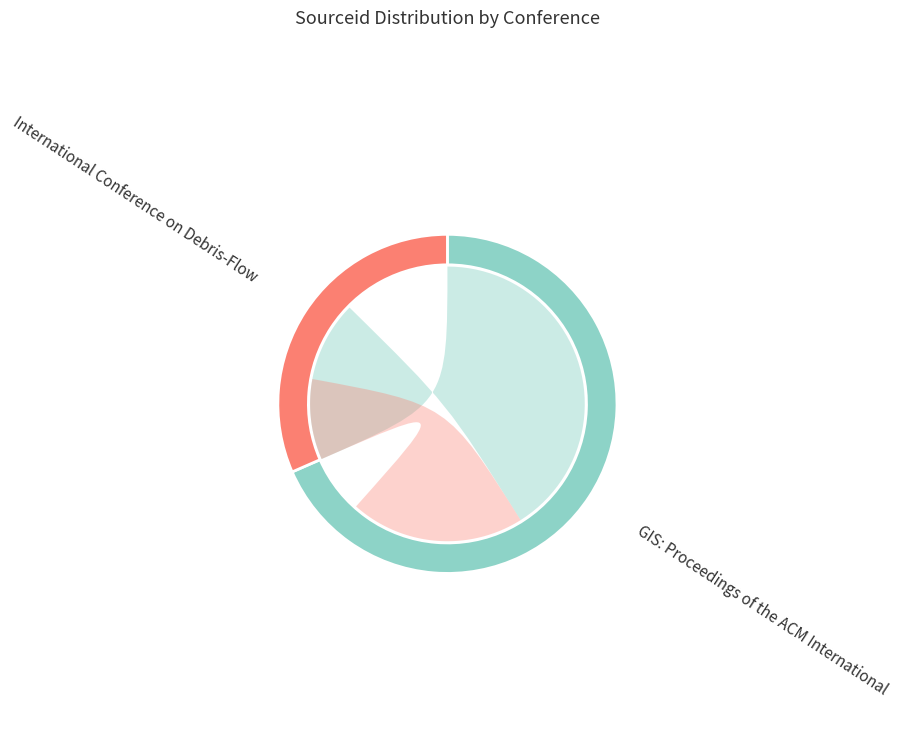

Does any single category account for the majority?

Yes